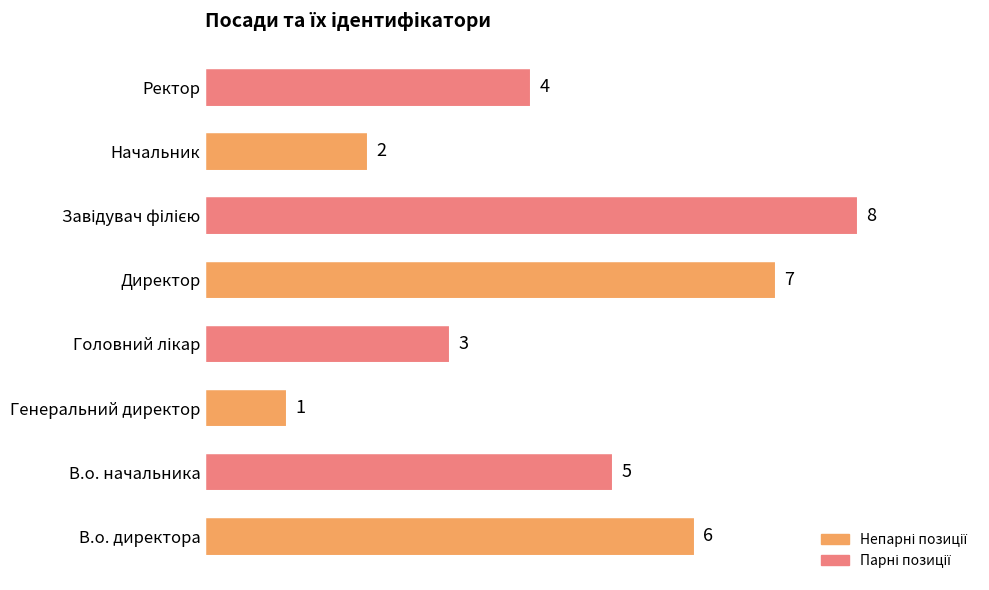

Reading bottom to top, extract all data points from this chart.

6	5	1	3	7	8	2	4